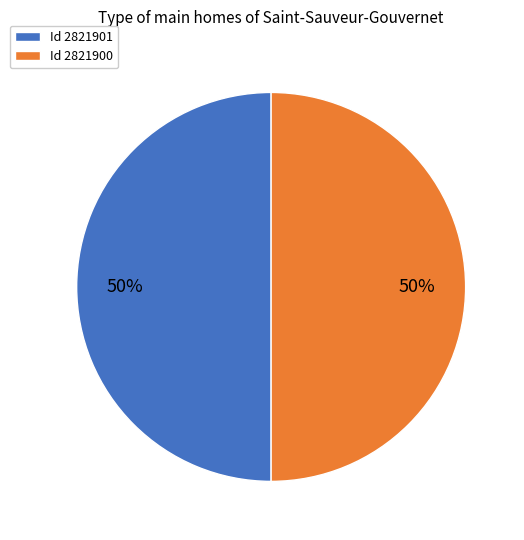

What percentage is the Id 2821901 slice, to the nearest percent?

50%